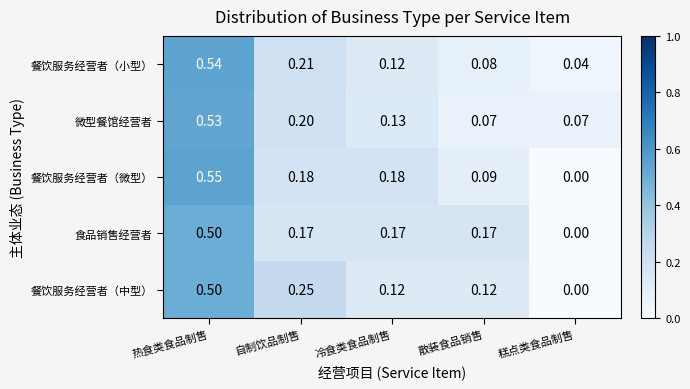

Which series has the largest range (max minus min)?

餐饮服务经营者（微型）